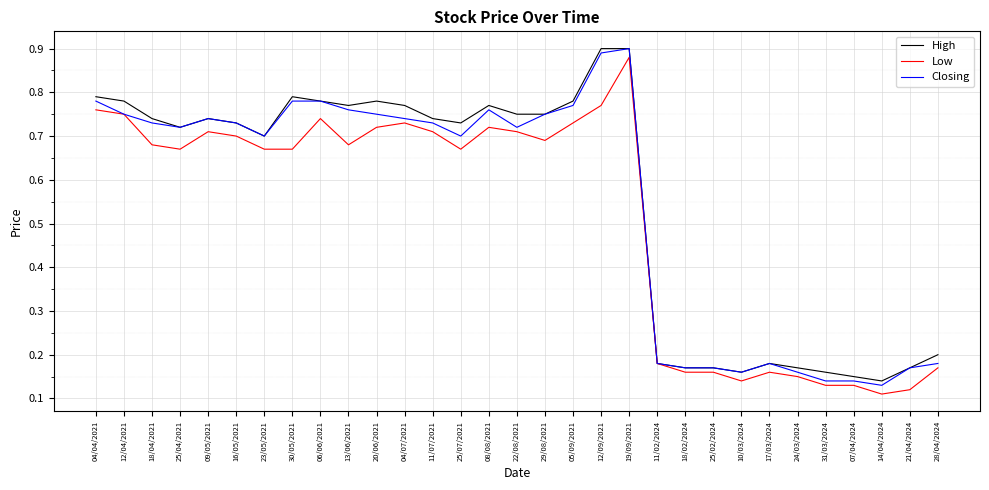

At which category is the sum across all series the highest?

19/09/2021